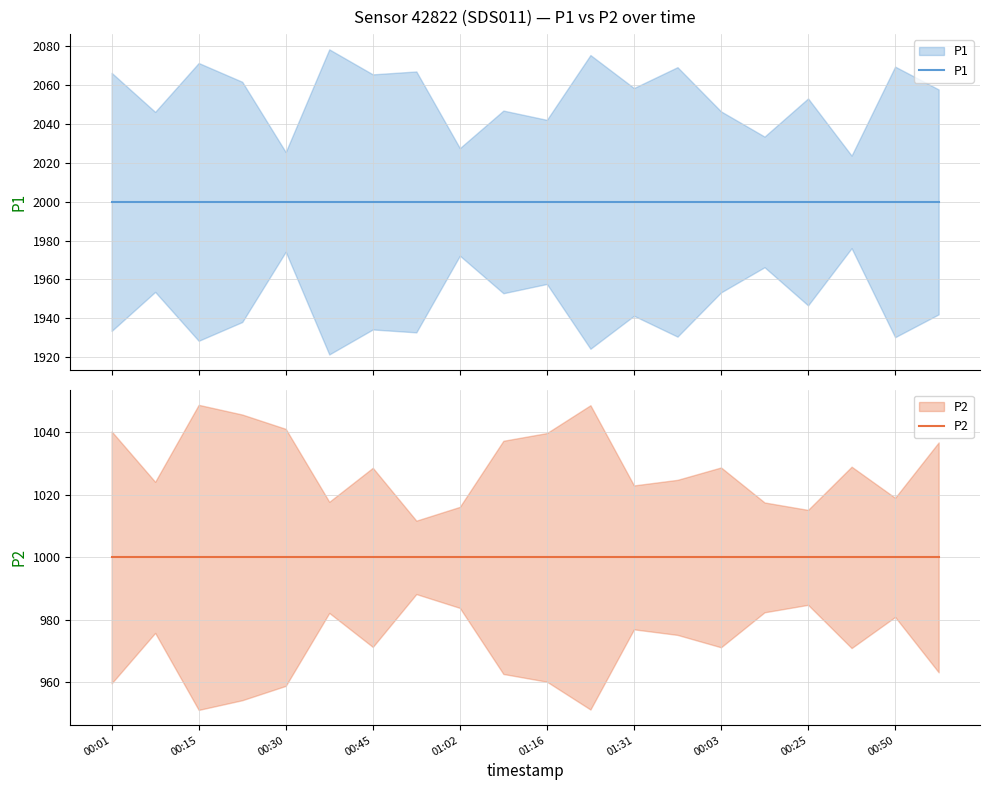

True or false: P2 and P1 intersect in this chart.

False